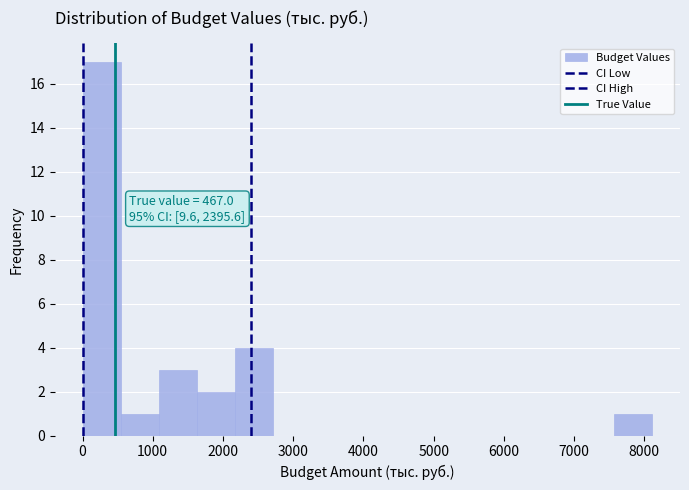

Over which range of the x-axis is the bar tallest?

0 to 500